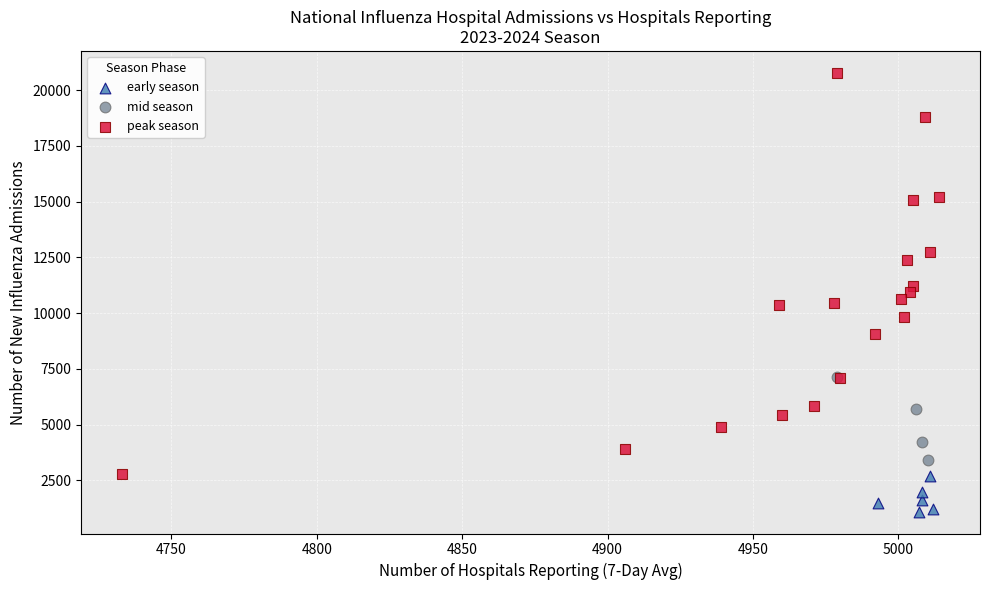

What are all the series names shown in the legend?

early season, mid season, peak season